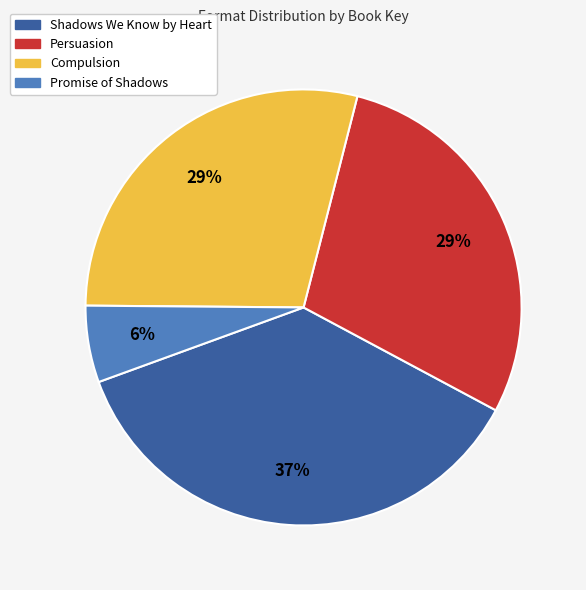

True or false: Shadows We Know by Heart accounts for 37% of the total.

True